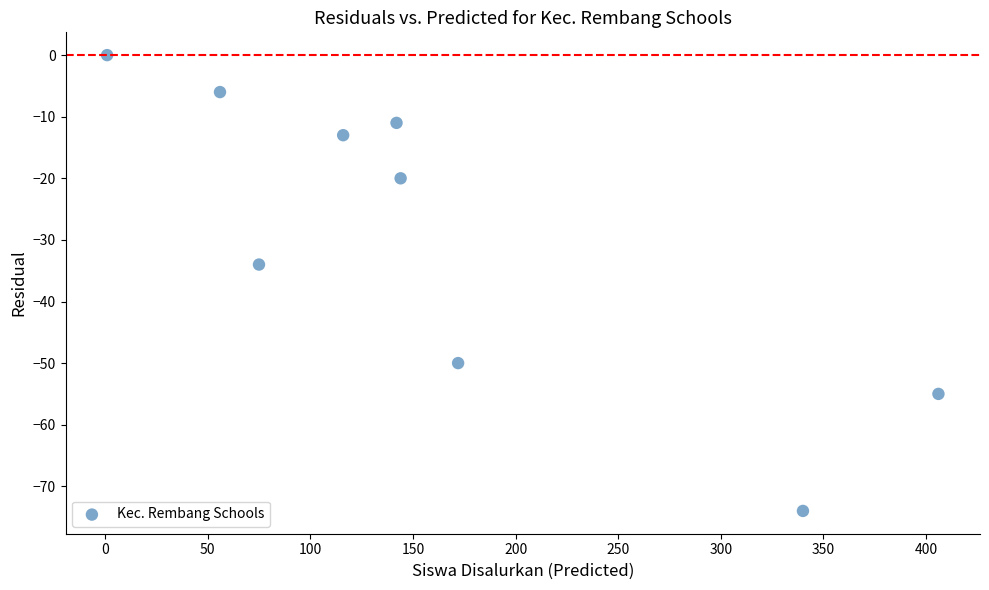

What Y value in the scatter plot is closest to -37?

-34